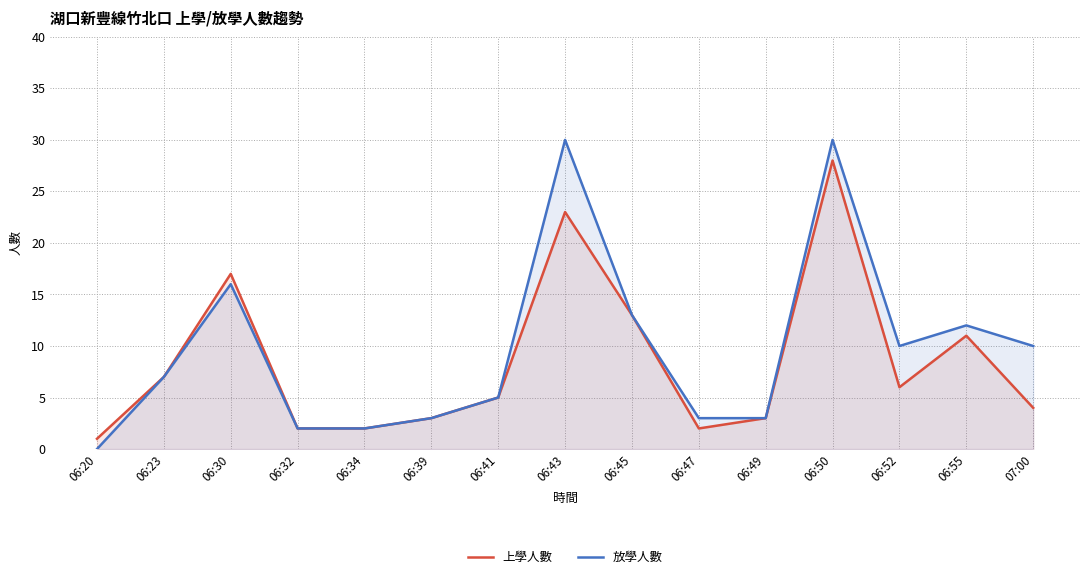

Where does the 上學人數 series first go above 5?

06:23